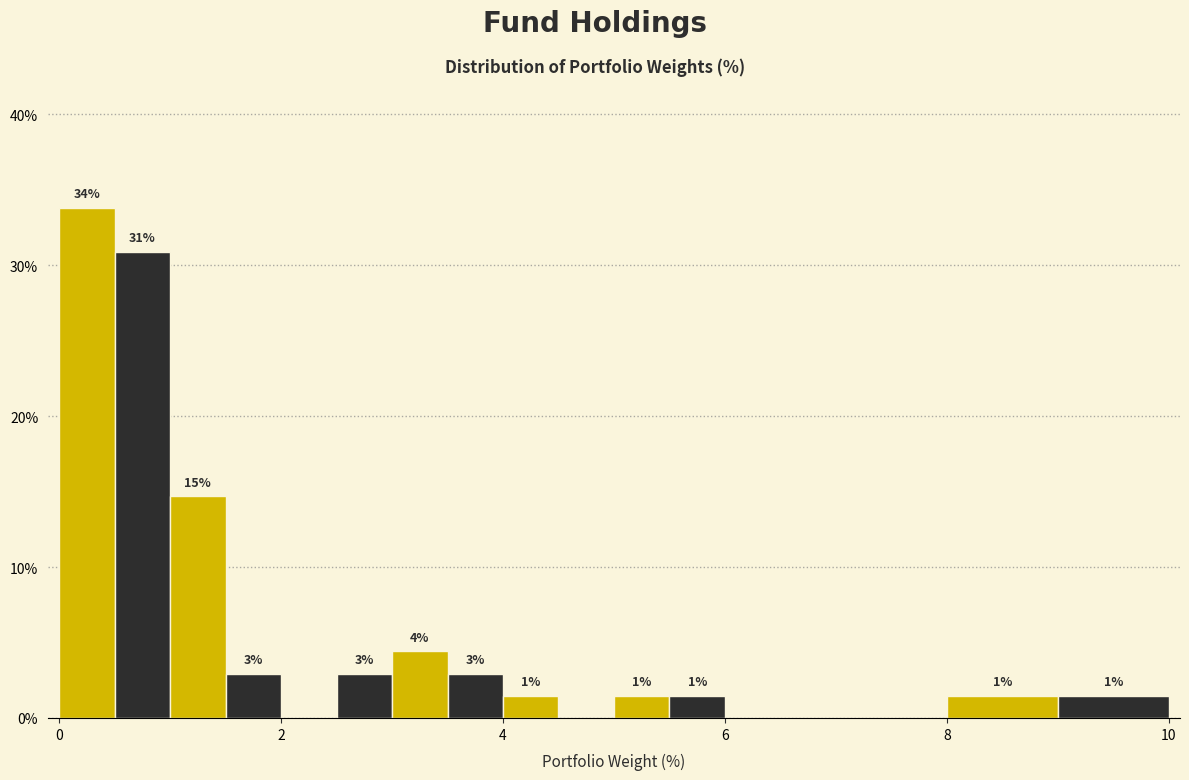

Read against the x-axis, roughly where is the centre of the tallest bar?

0.2